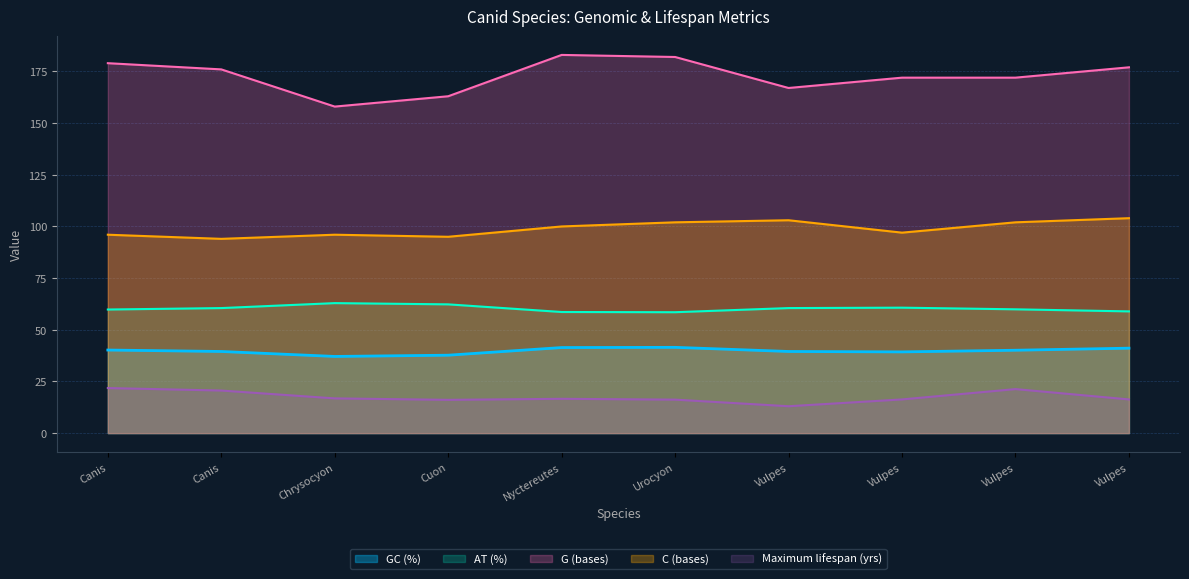

At how many categories does at least one series exceed 37?

10